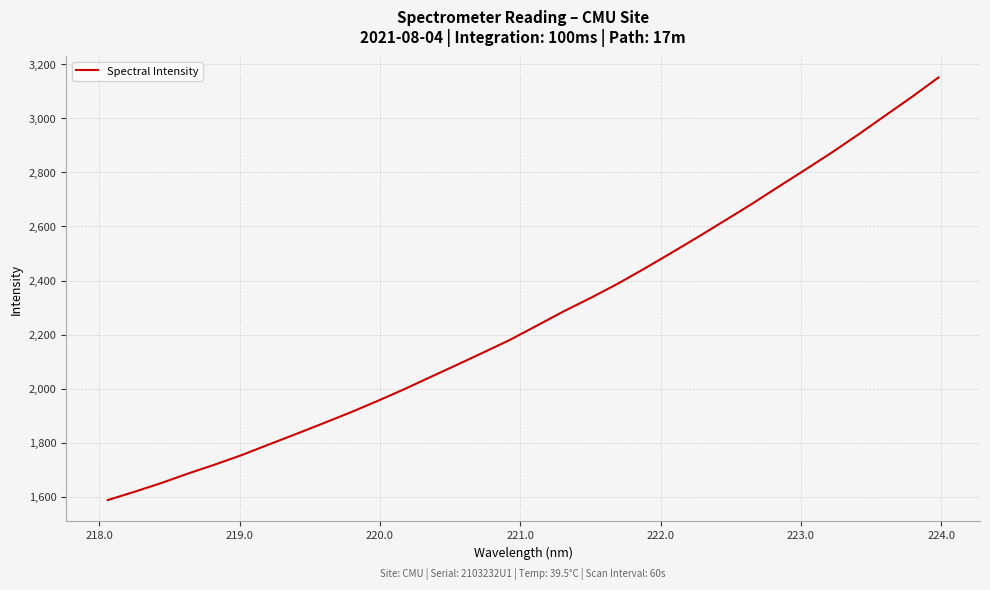

What is the maximum value shown in the chart?

3151.0